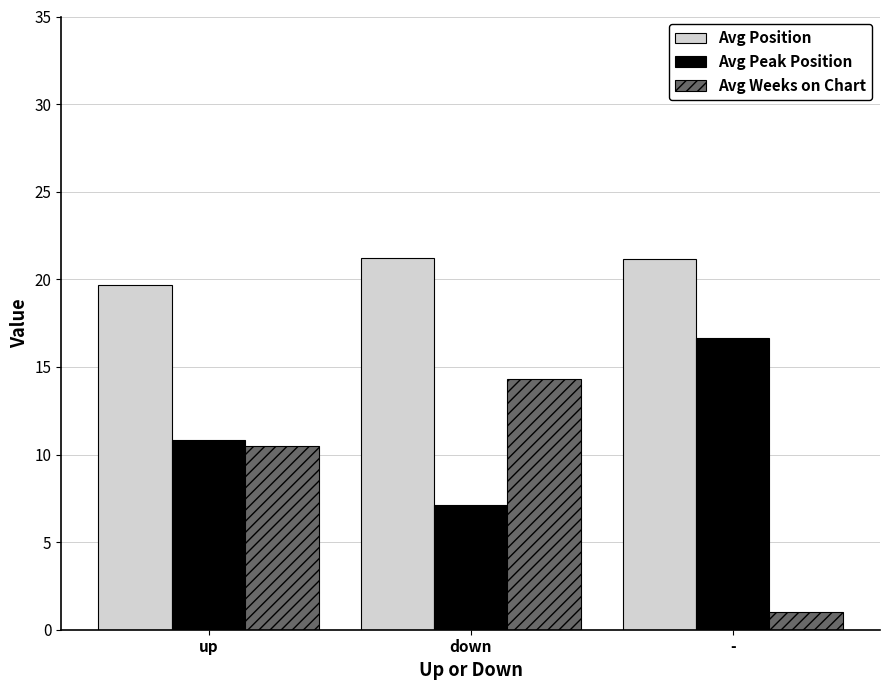

What is the spread (max minus min) of values at -?

20.2